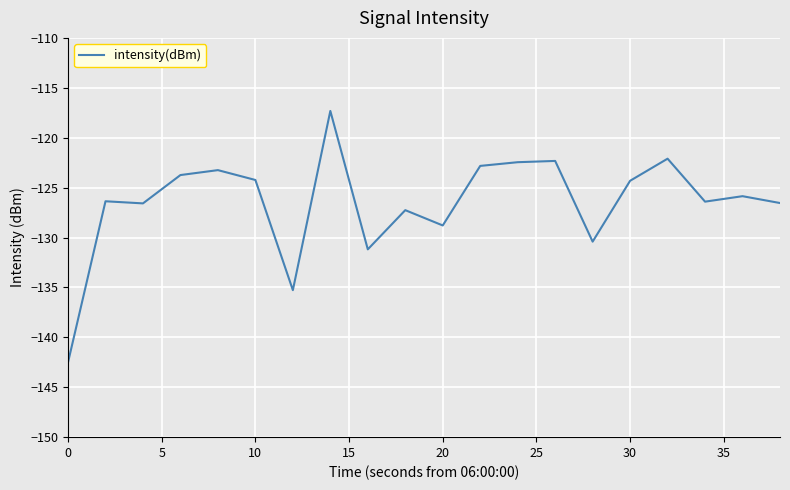

What is the minimum value shown in the chart?

-142.5